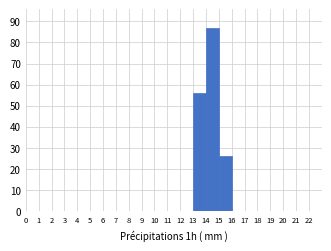

Reading left to right, transcribe this chart: for each bar, give the range it covers on the x-axis and its height. The values are not printed on the chart, so give them approximately, as read against the axis.

0 to 1: 0
1 to 2: 0
2 to 3: 0
3 to 4: 0
4 to 5: 0
5 to 6: 0
6 to 7: 0
7 to 8: 0
8 to 9: 0
9 to 10: 0
10 to 11: 0
11 to 12: 0
12 to 13: 0
13 to 14: 56
14 to 15: 87
15 to 16: 26
16 to 17: 0
17 to 18: 0
18 to 19: 0
19 to 20: 0
20 to 21: 0
21 to 22: 0
22 to 23: 0